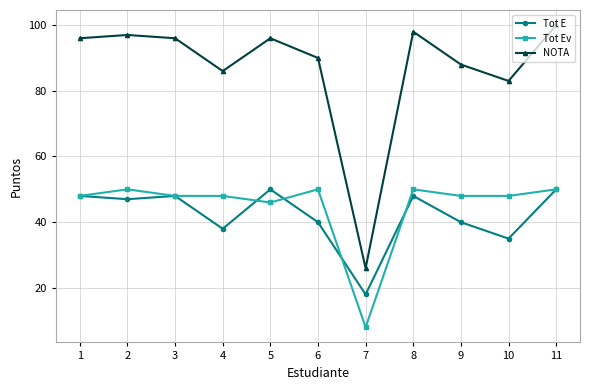

How many data points in NOTA are less than 96?

5